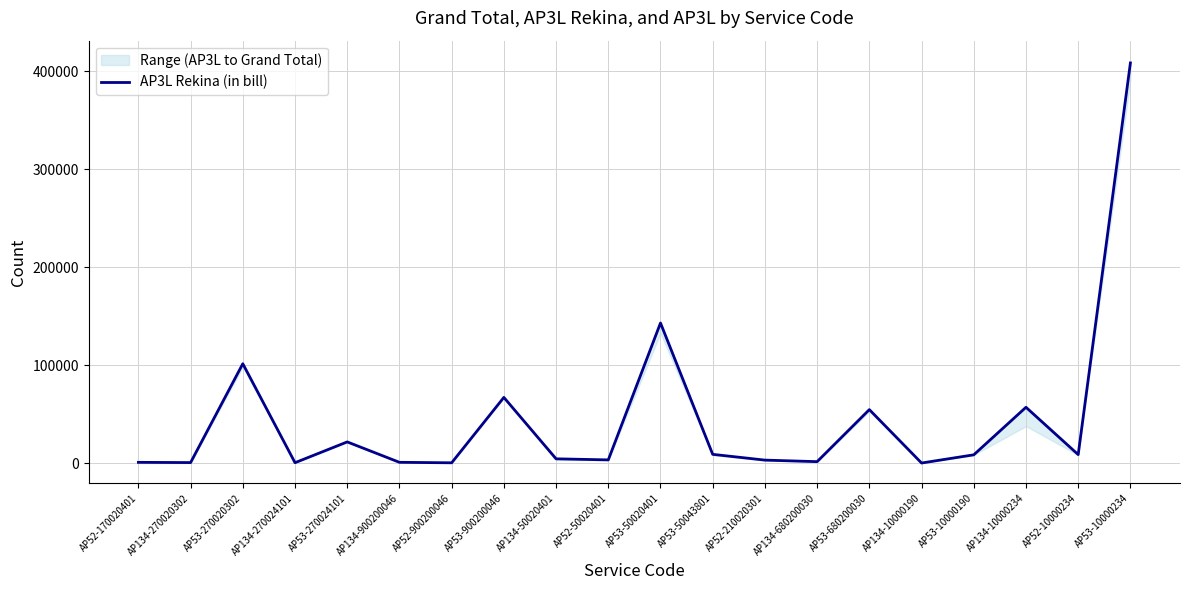

Reading left to right, extract all data points from this chart.

751	514	101370	391	21607	782	285	67009	4357	3252	142944	8915	3029	1461	54555	71	8430	56944	8656	408256